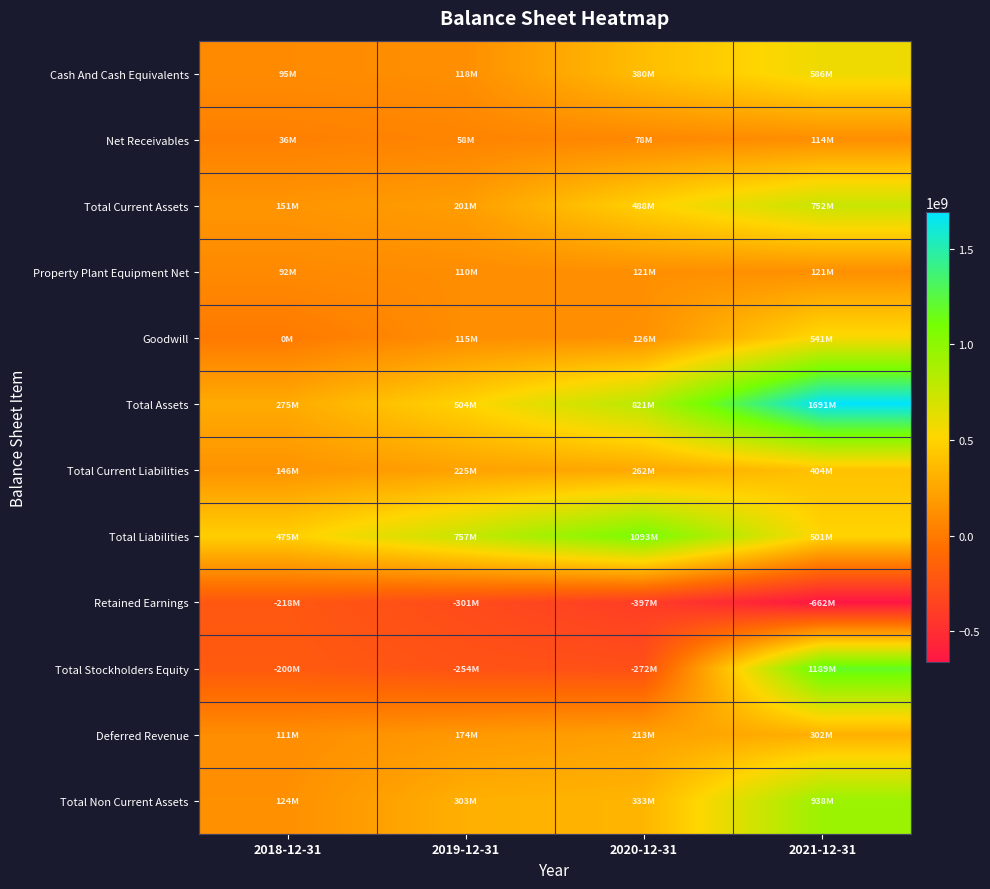

Which series has the largest total across all categories?

Total Assets